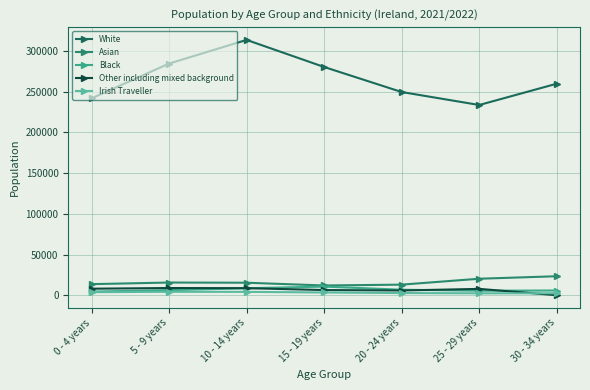

What is the label of the 3rd point from the right?

20 - 24 years